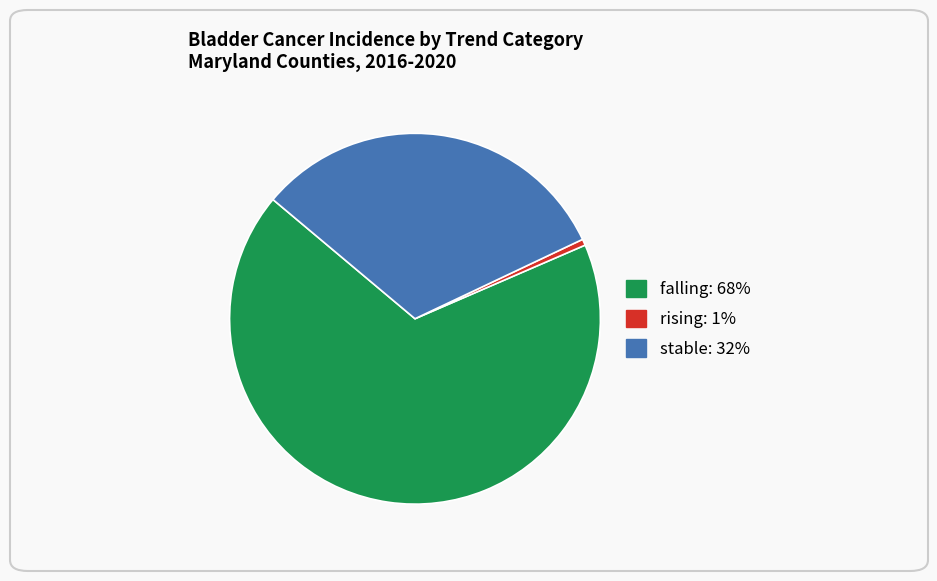

Is there any slice that represents more than half of the pie?

Yes